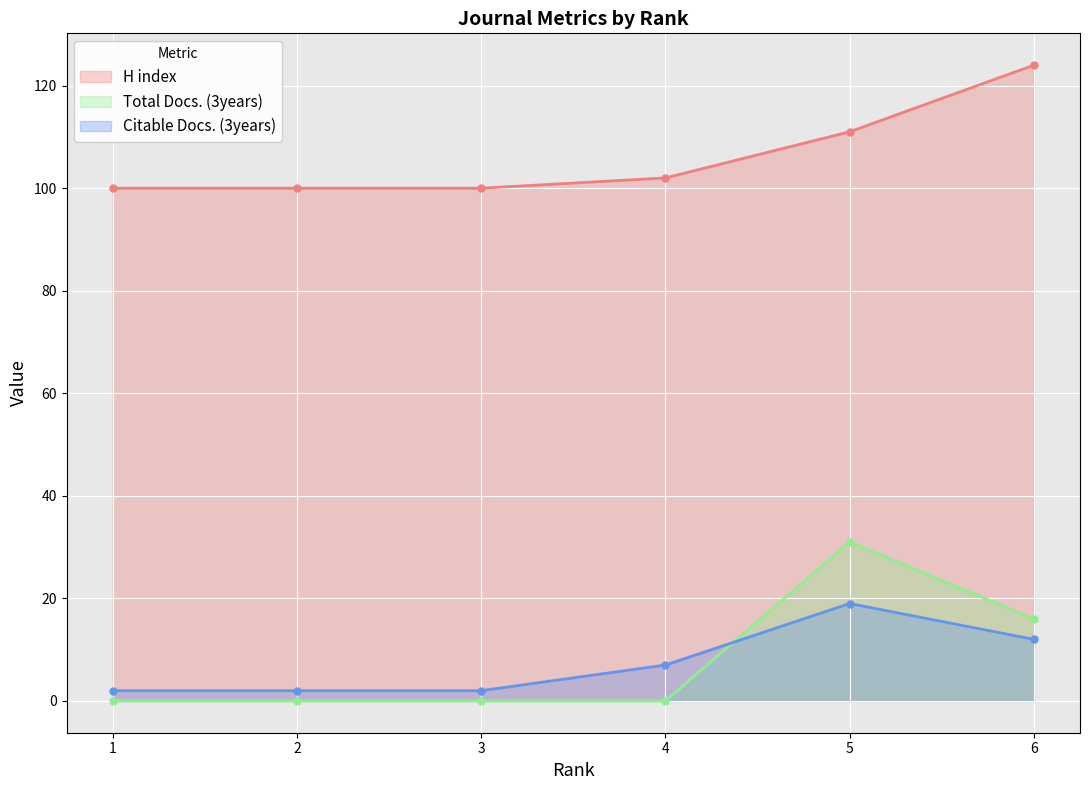

Count the Total Docs. (3years) values in the range 0 to 16.

5